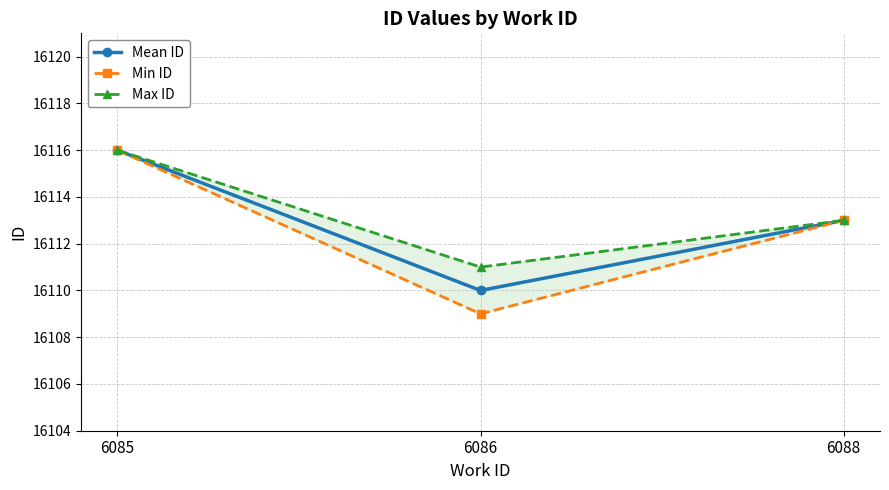

Reading left to right, what are all the values shown in this chart?

Mean ID: 16116	16110	16113
Min ID: 16116	16109	16113
Max ID: 16116	16111	16113